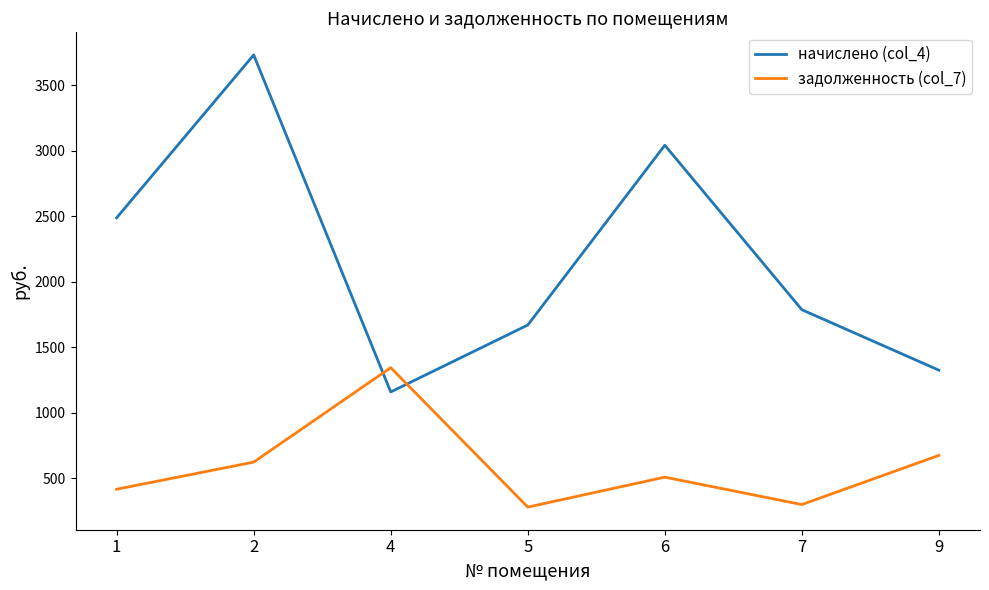

What is the difference between the second highest and second lowest values in the начислено (col_4) series?

1717.5